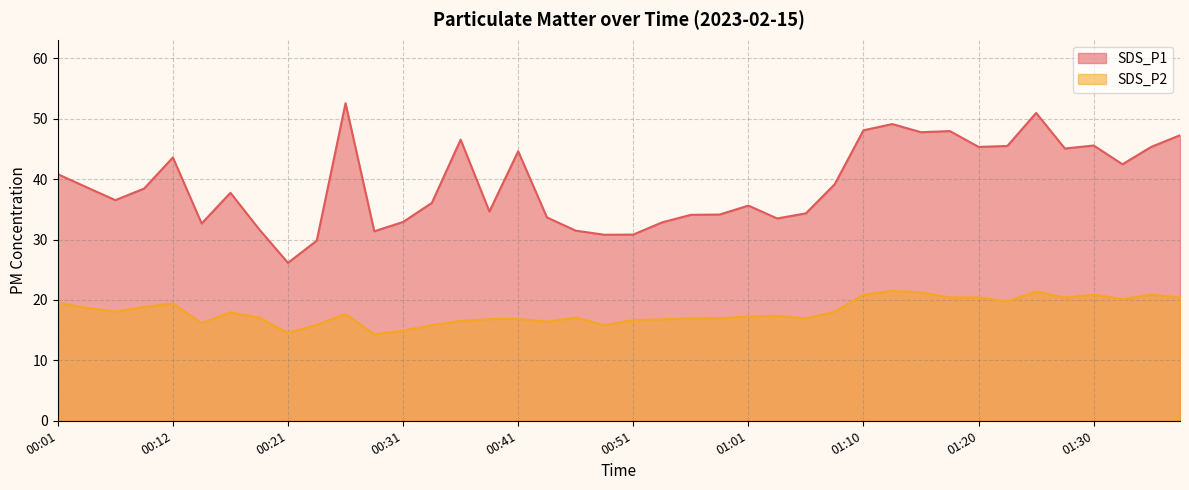

At 00:43, list the series in order from smallest to largest.

SDS_P2, SDS_P1